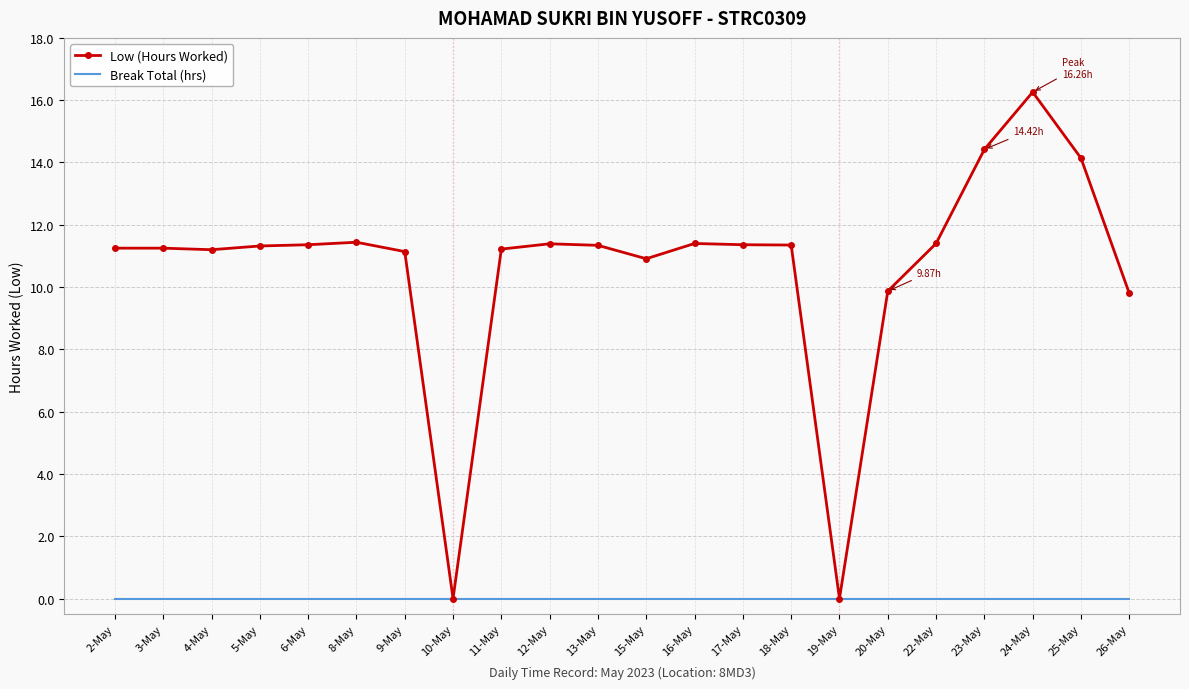

What is the difference between the highest and lowest values at 4-May?

11.2